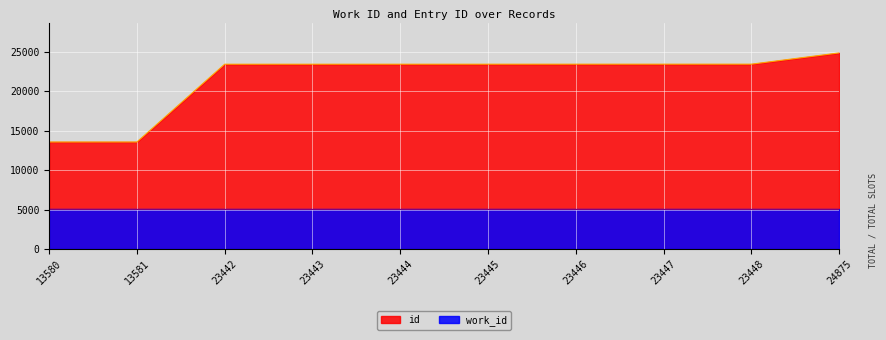

Where is the data nearest to the value 19227?

23442